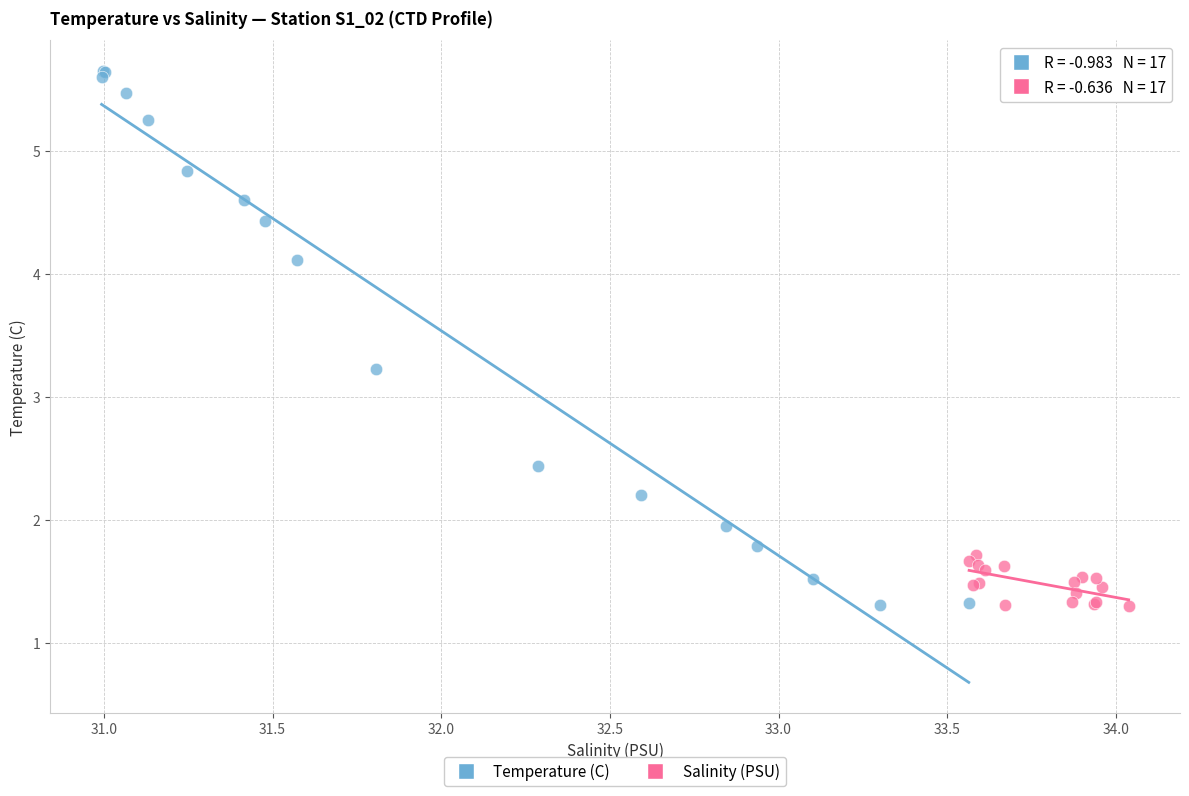

Which series contains the highest Y value?

Temperature (C)